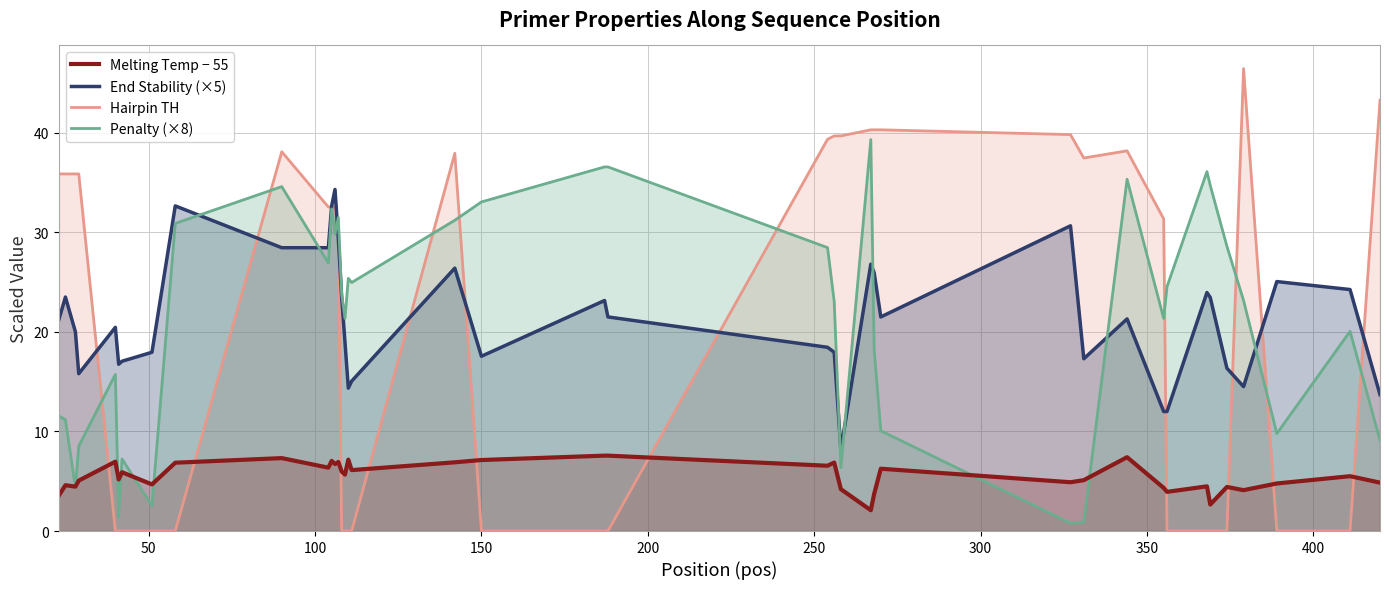

The value of Penalty (pen) at 256 is 23.0. True or false?

True